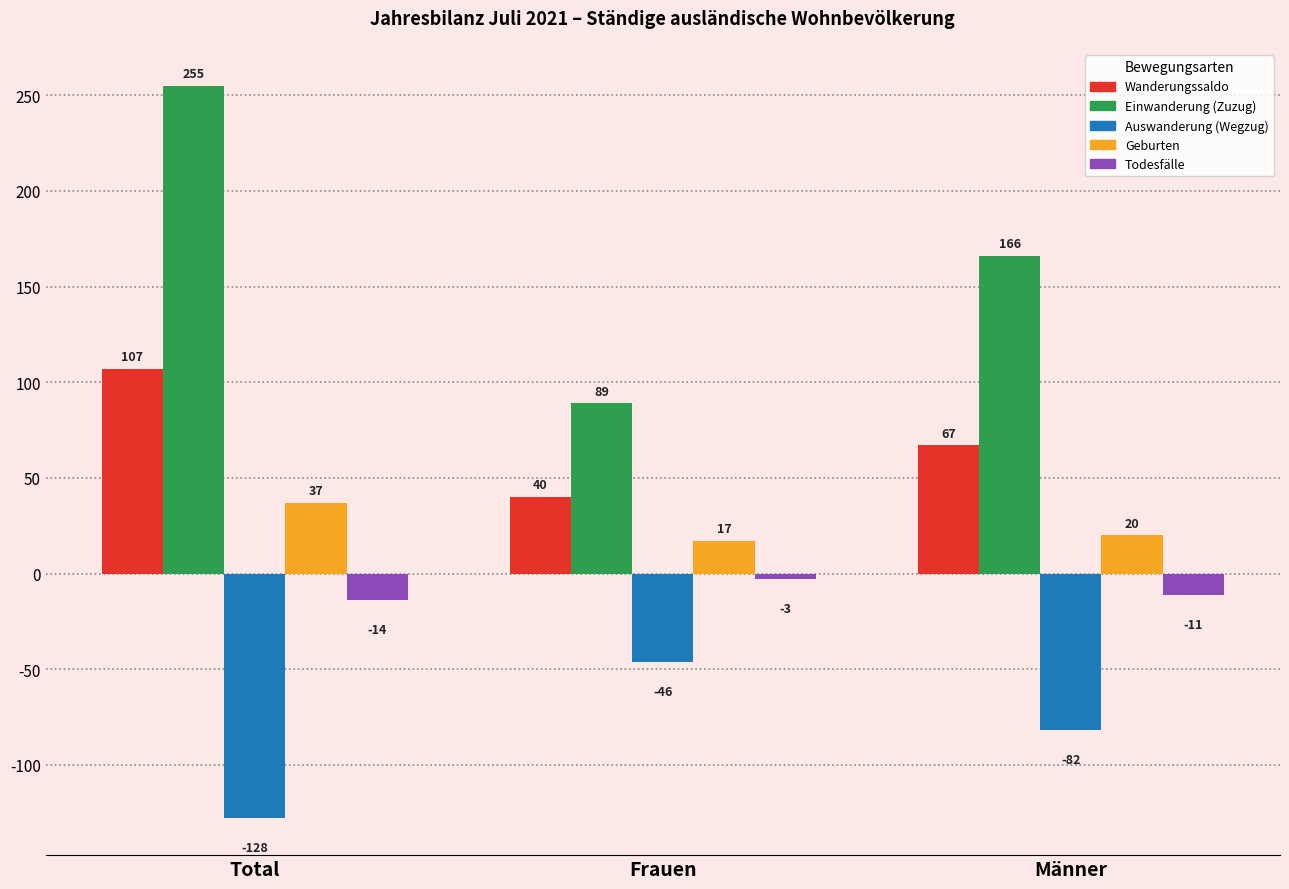

The value of Einwanderung (Zuzug) at Total is 255. True or false?

True